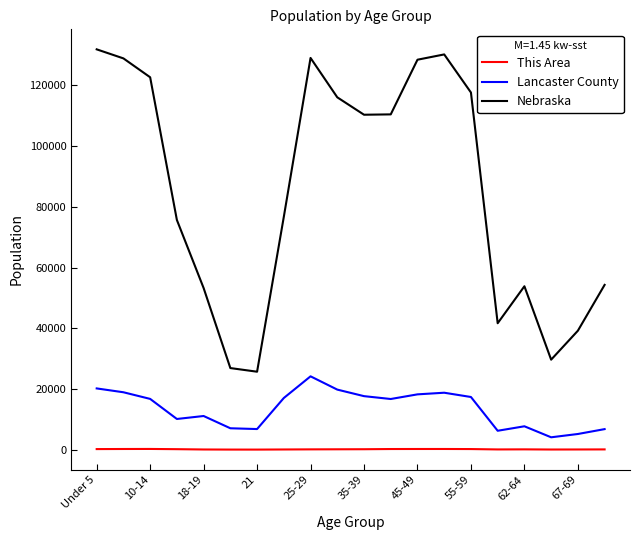

List the series in order of their peak value, highest first.

Nebraska, Lancaster County, This Area